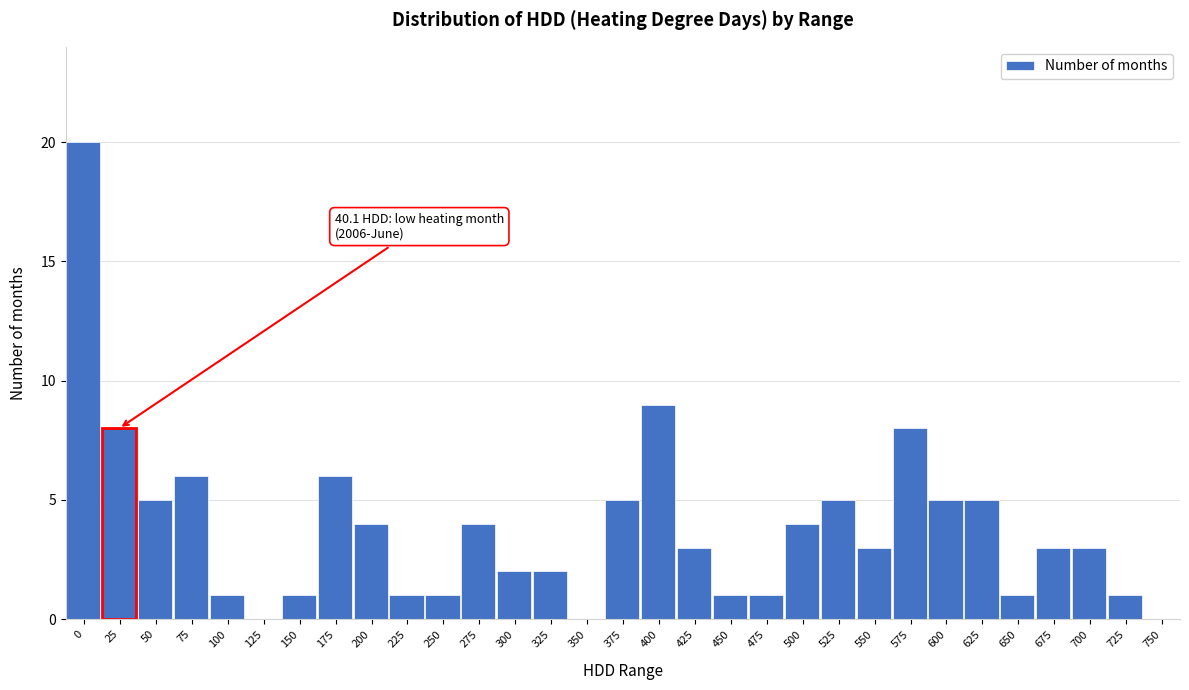

At which label is the value closest to 10?

400